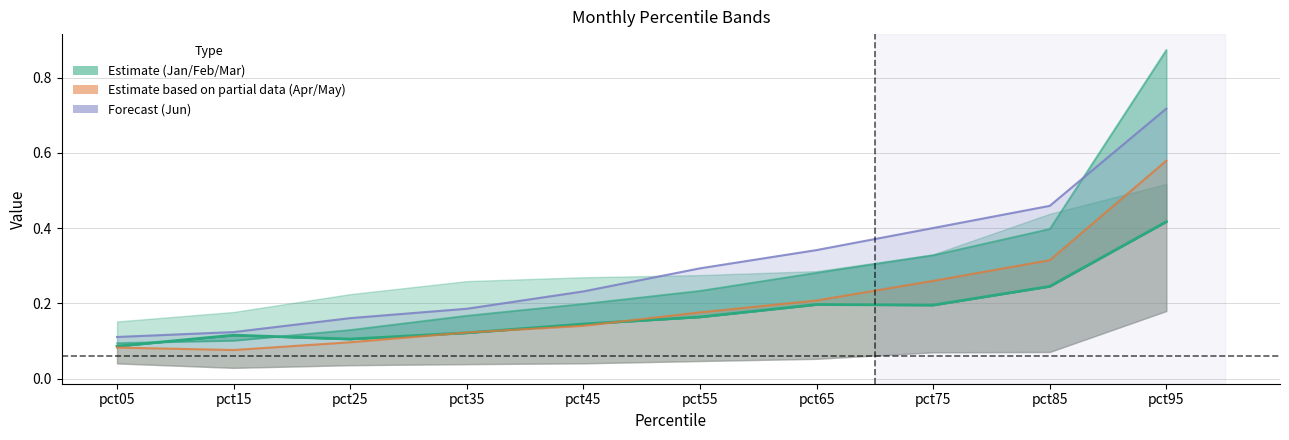

What is the maximum value for Feb?

0.4